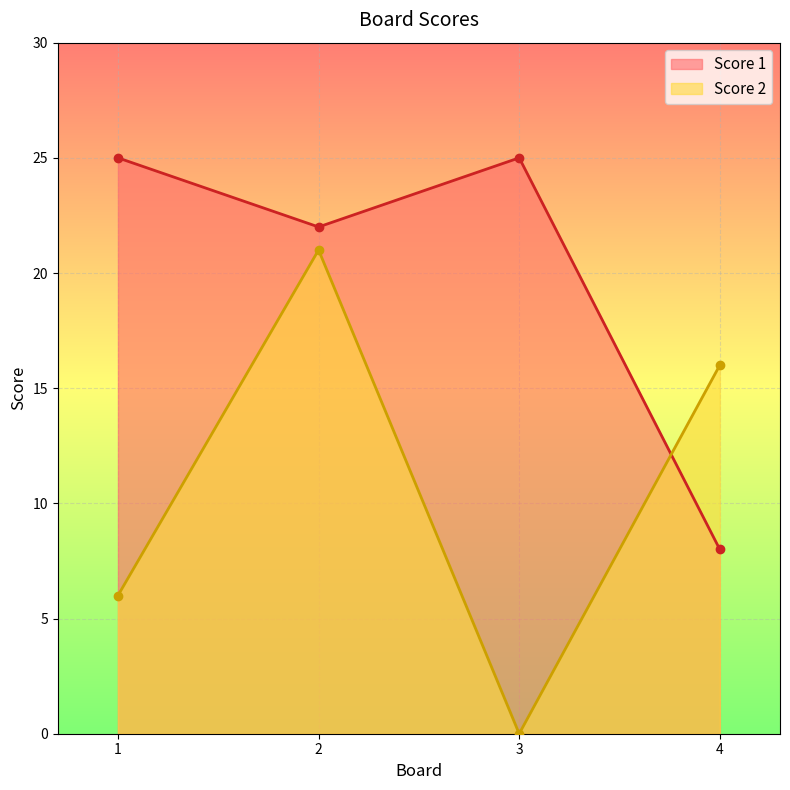

What is the approximate value of Score 1 at 2?

22